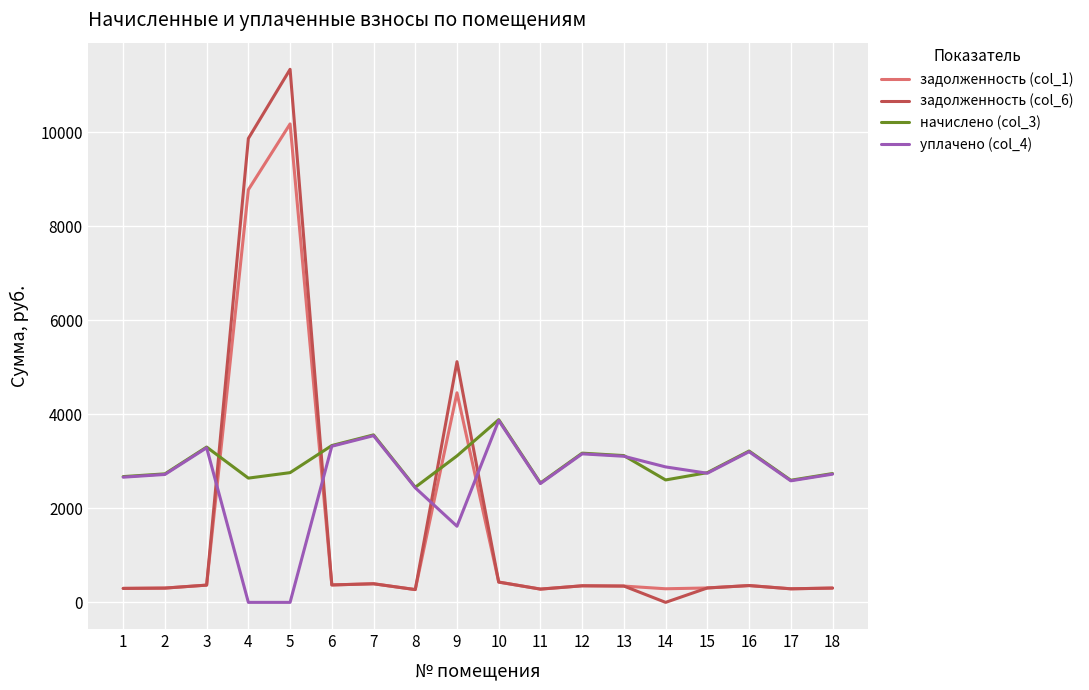

What is the spread (max minus min) of values at 4?

9870.6